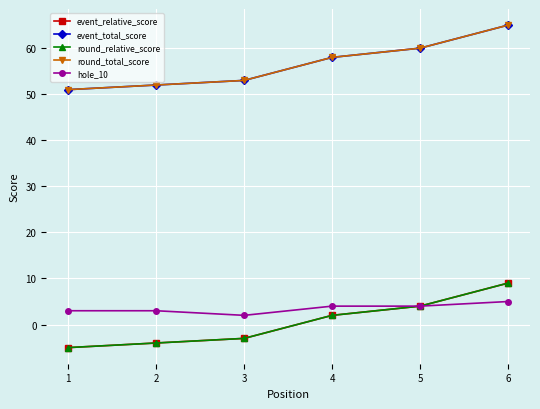

List the labels in order of round_relative_score value, largest first.

6, 5, 4, 3, 2, 1